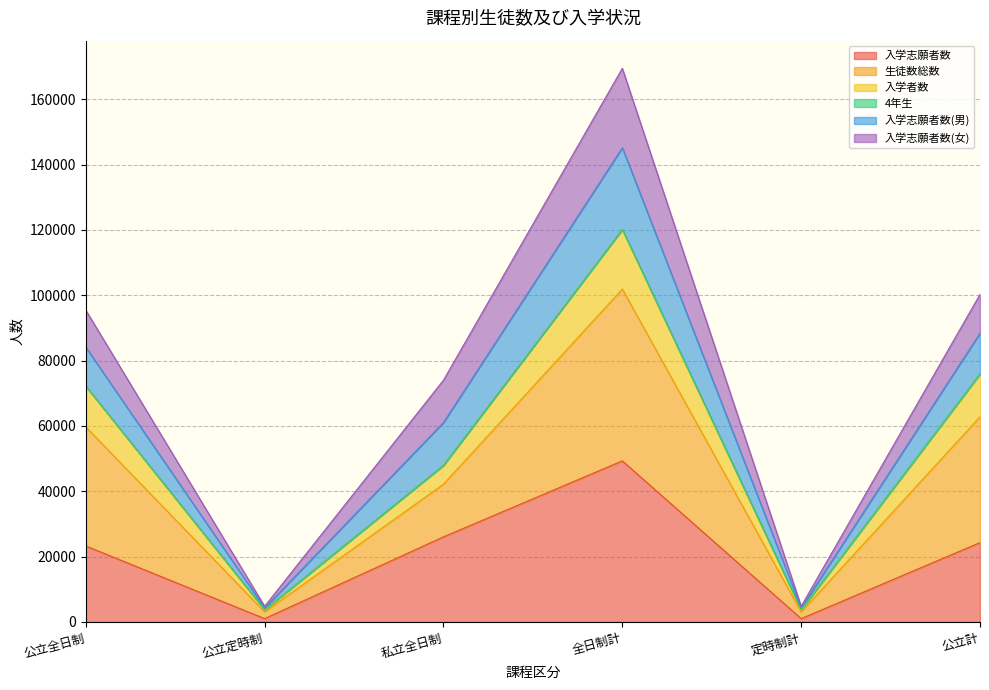

What is the highest value of the 入学志願者数 series?

49317